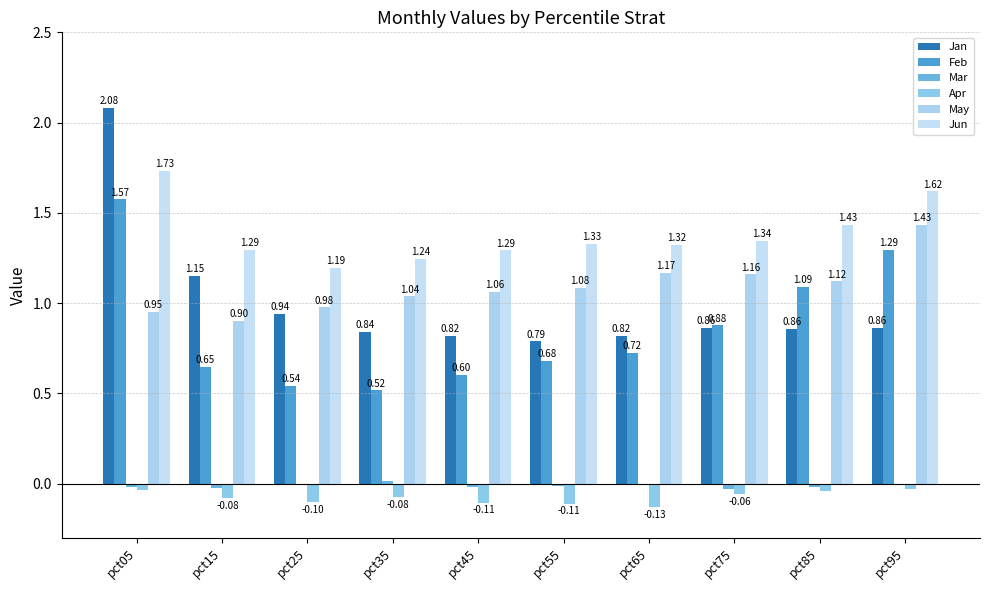

Reading left to right, what are all the values shown in this chart?

Jan: 2.1	1.2	0.9	0.8	0.8	0.8	0.8	0.9	0.9	0.9
Feb: 1.6	0.6	0.5	0.5	0.6	0.7	0.7	0.9	1.1	1.3
Mar: -0.0	-0.0	-0.0	0.0	-0.0	-0.0	-0.0	-0.0	-0.0	-0.0
Apr: -0.0	-0.1	-0.1	-0.1	-0.1	-0.1	-0.1	-0.1	-0.0	-0.0
May: 1.0	0.9	1.0	1.0	1.1	1.1	1.2	1.2	1.1	1.4
Jun: 1.7	1.3	1.2	1.2	1.3	1.3	1.3	1.3	1.4	1.6